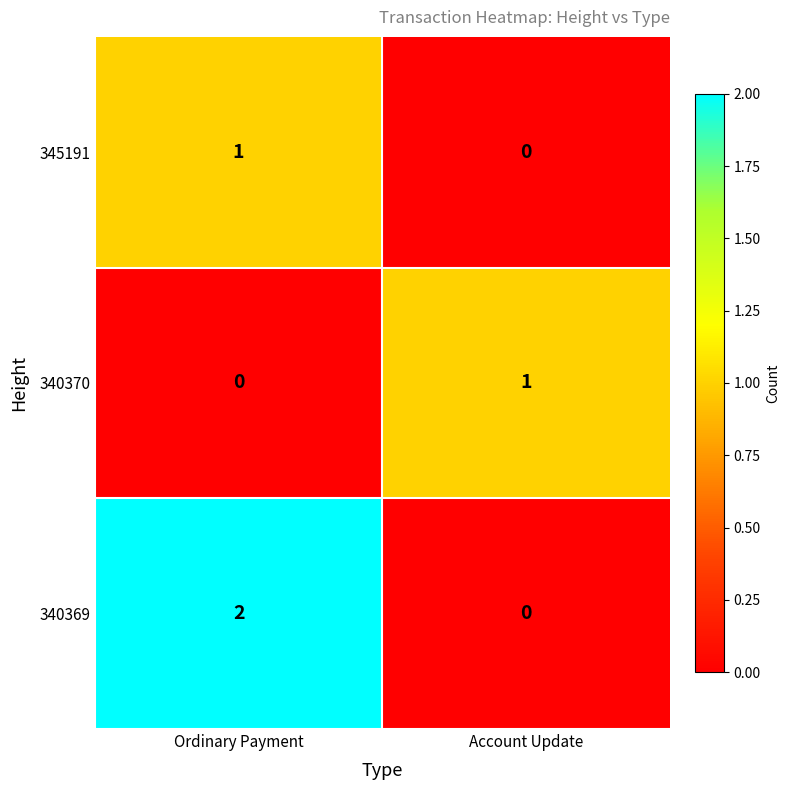

How many data points does each series have?

2